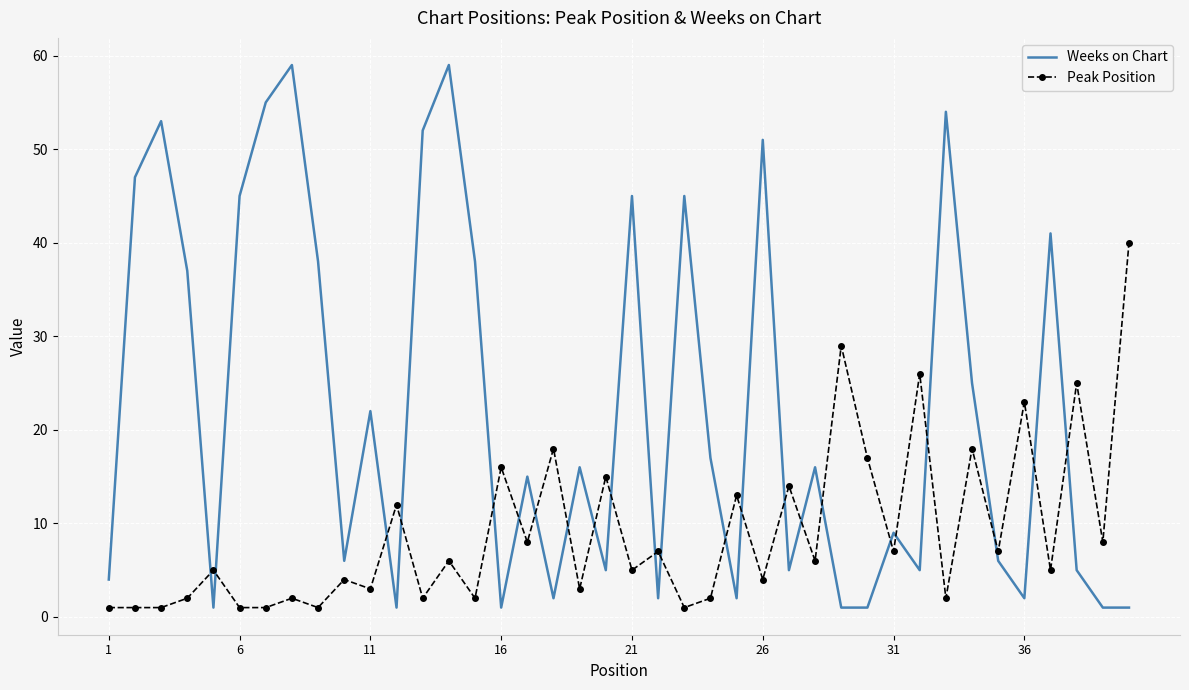

List the series in order of their overall mean, highest first.

Weeks on Chart, Peak Position